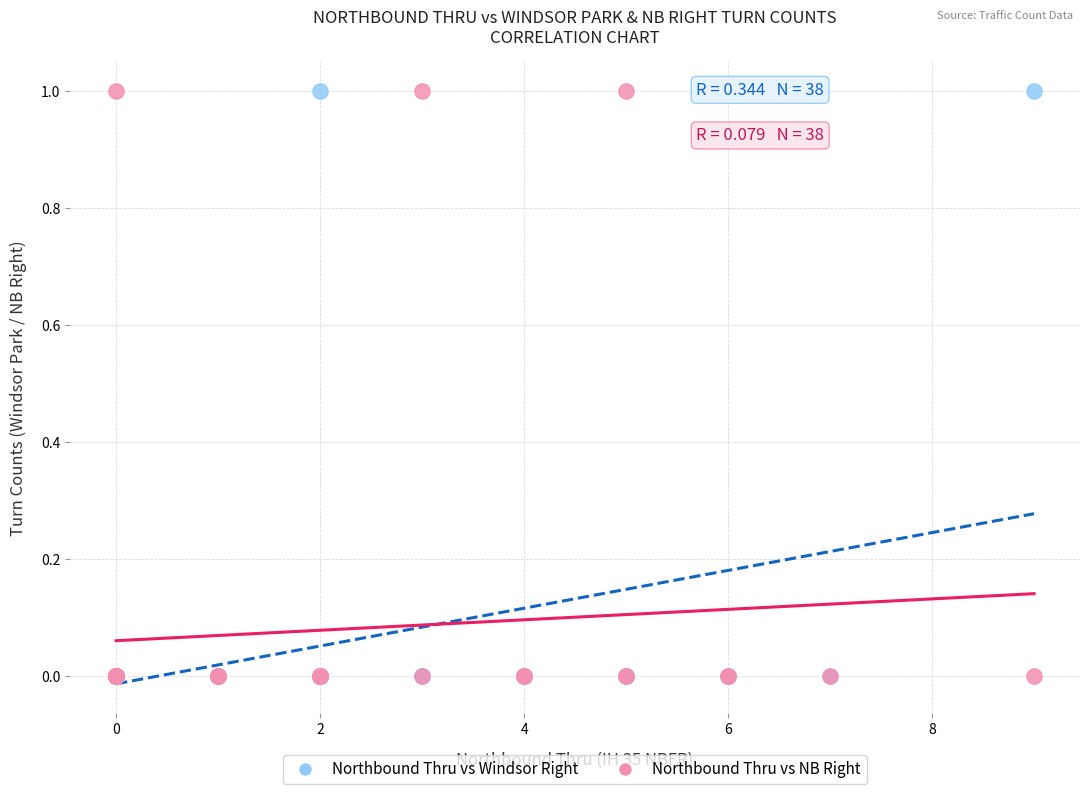

What are all the series names shown in the legend?

Northbound Thru vs Windsor Right, Northbound Thru vs NB Right